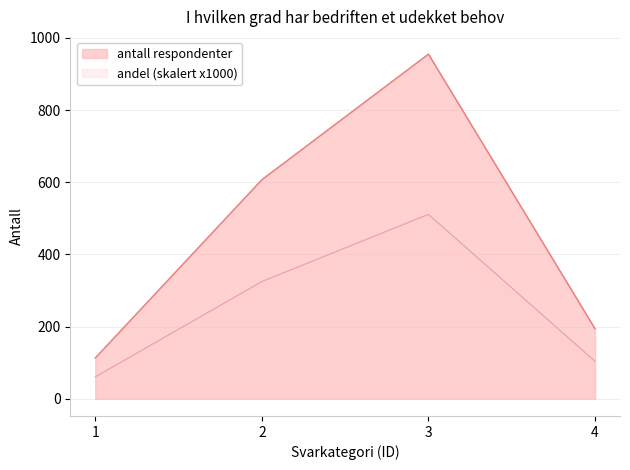

True or false: count and proportion intersect in this chart.

False